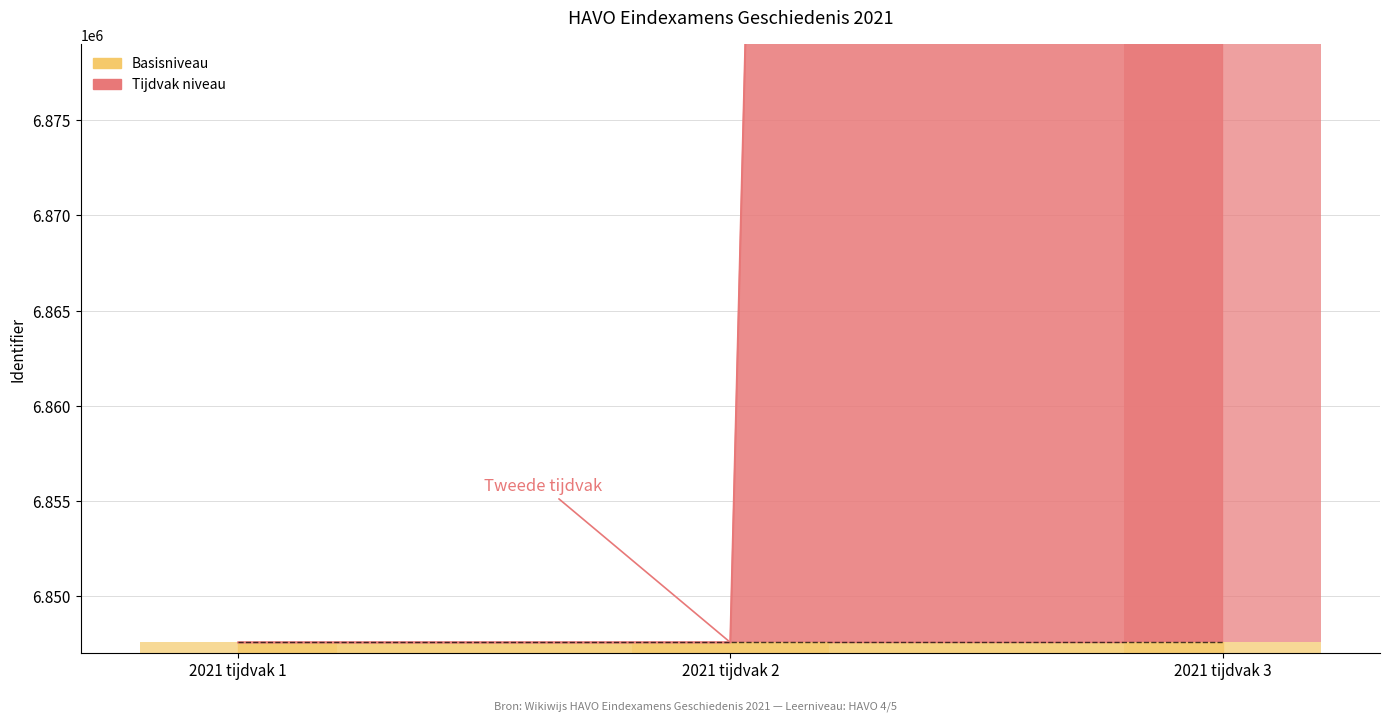

At which label does the data first exceed 6847545?

2021 tijdvak 3